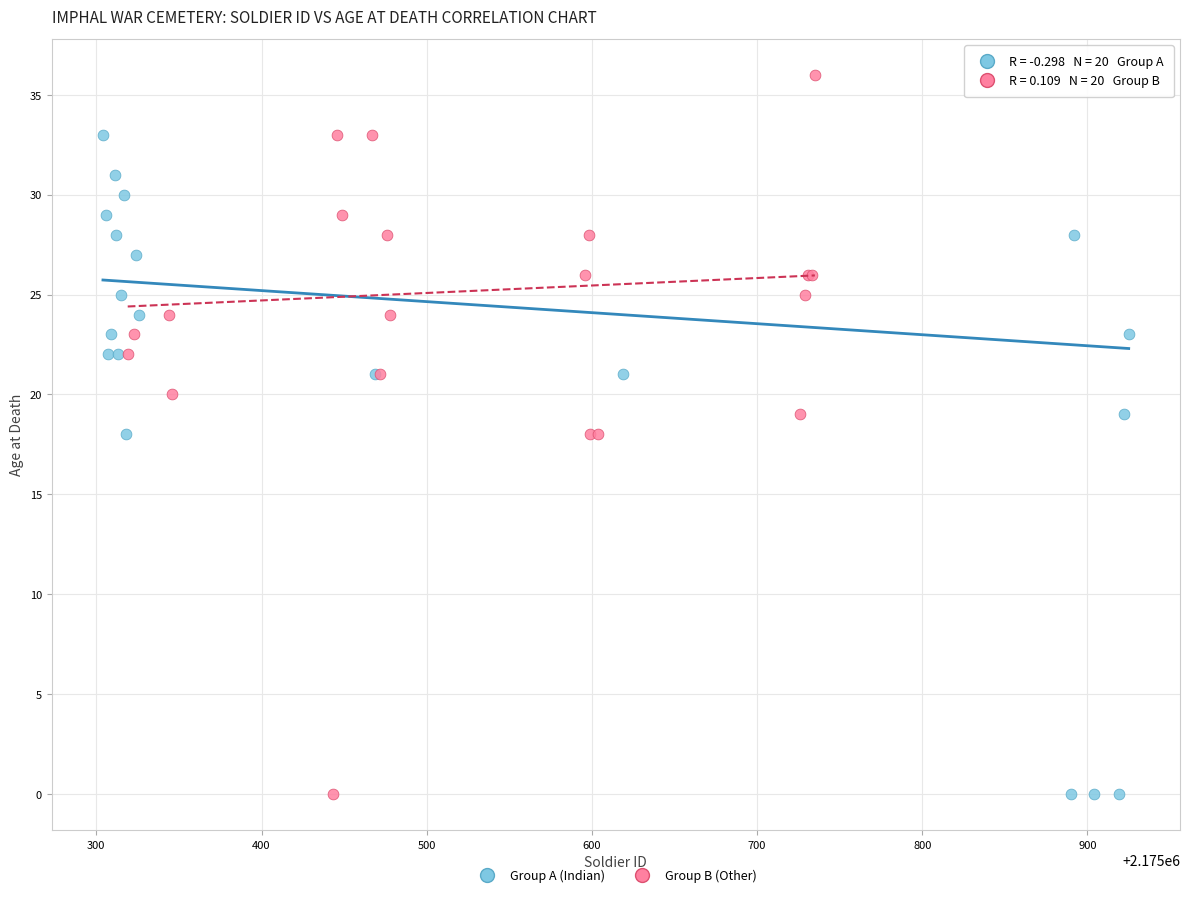

Which series reaches the maximum Y coordinate?

Group B (Other)